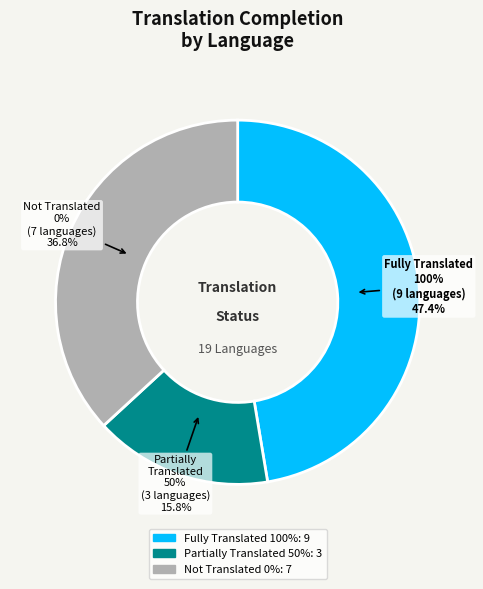

Is there a majority slice in this chart?

No